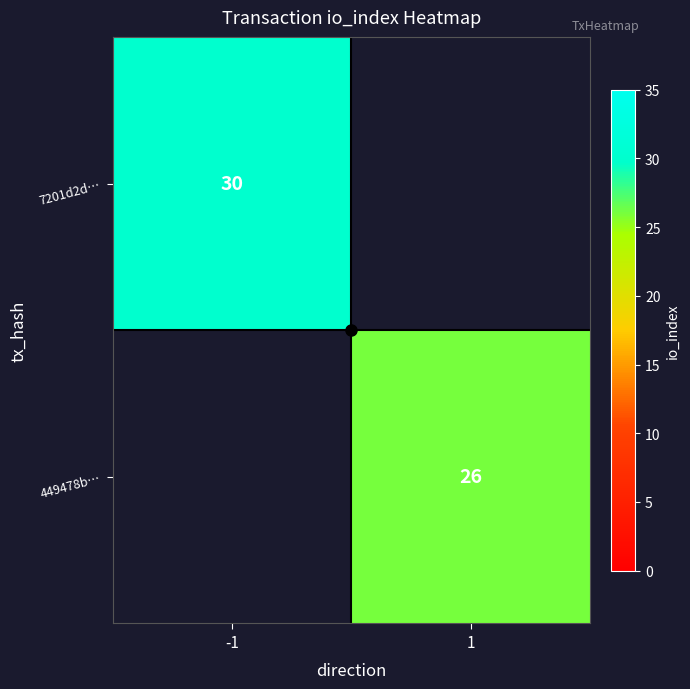

The value of 449478b… at 1 is 26. True or false?

True